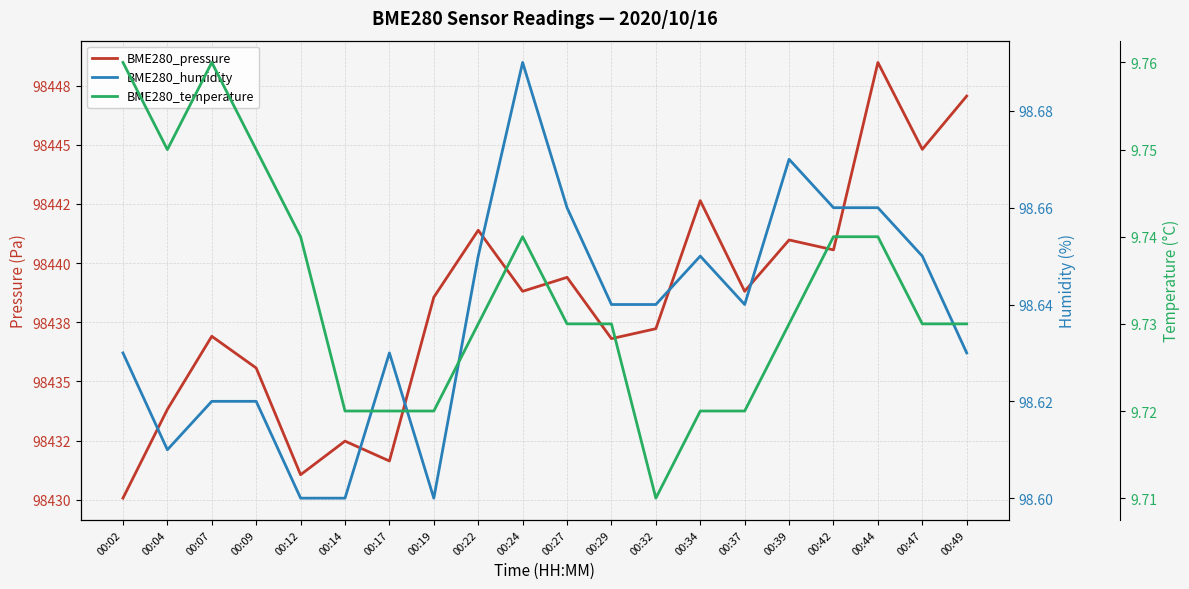

True or false: BME280_pressure has a value of 98440.6 at 00:42.

True